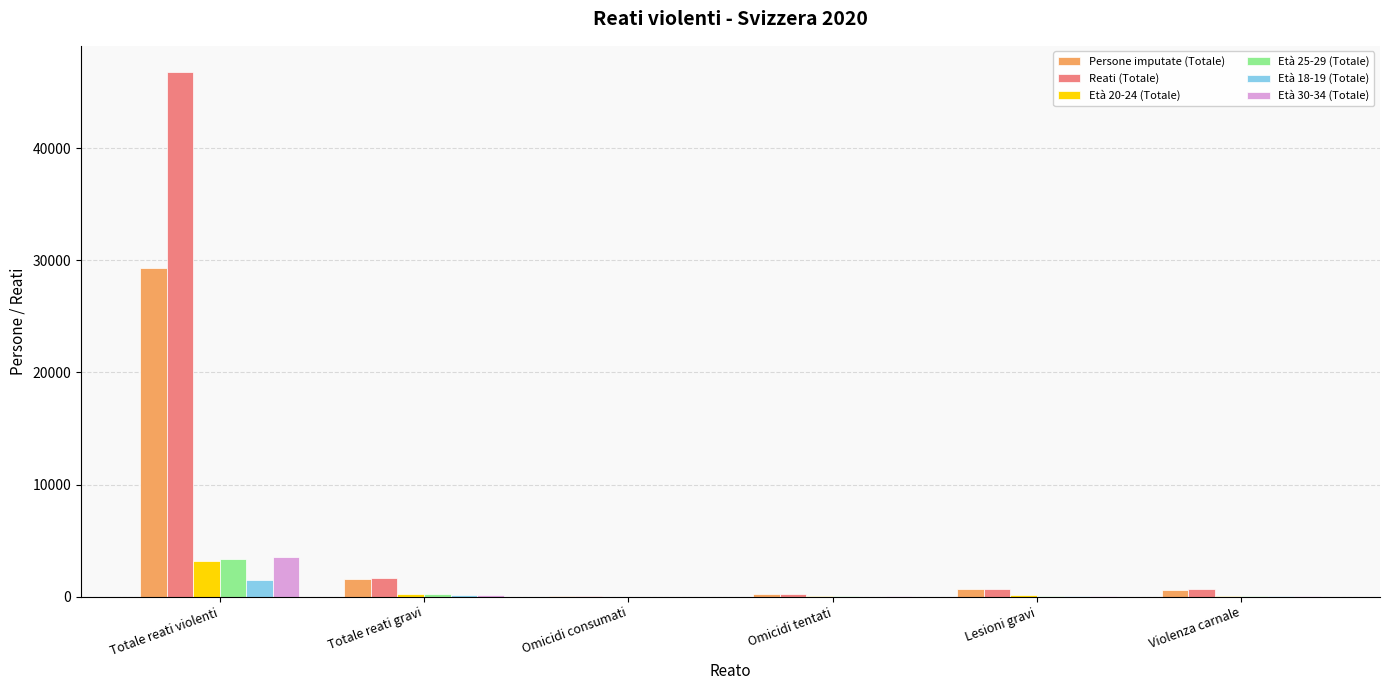

The value of Reati (Totale) at Totale reati gravi is 1668. True or false?

True